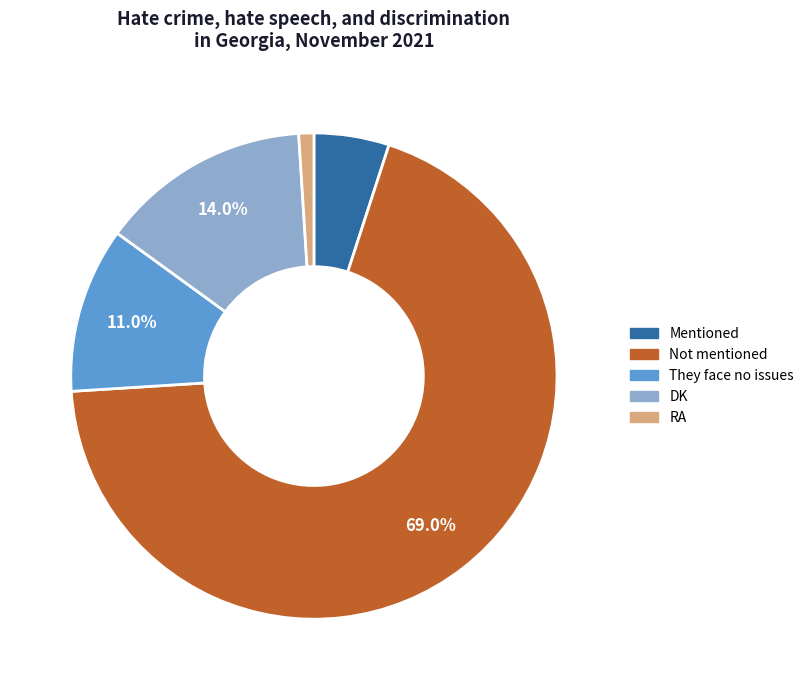

To the nearest percent, what portion does Not mentioned represent?

69%